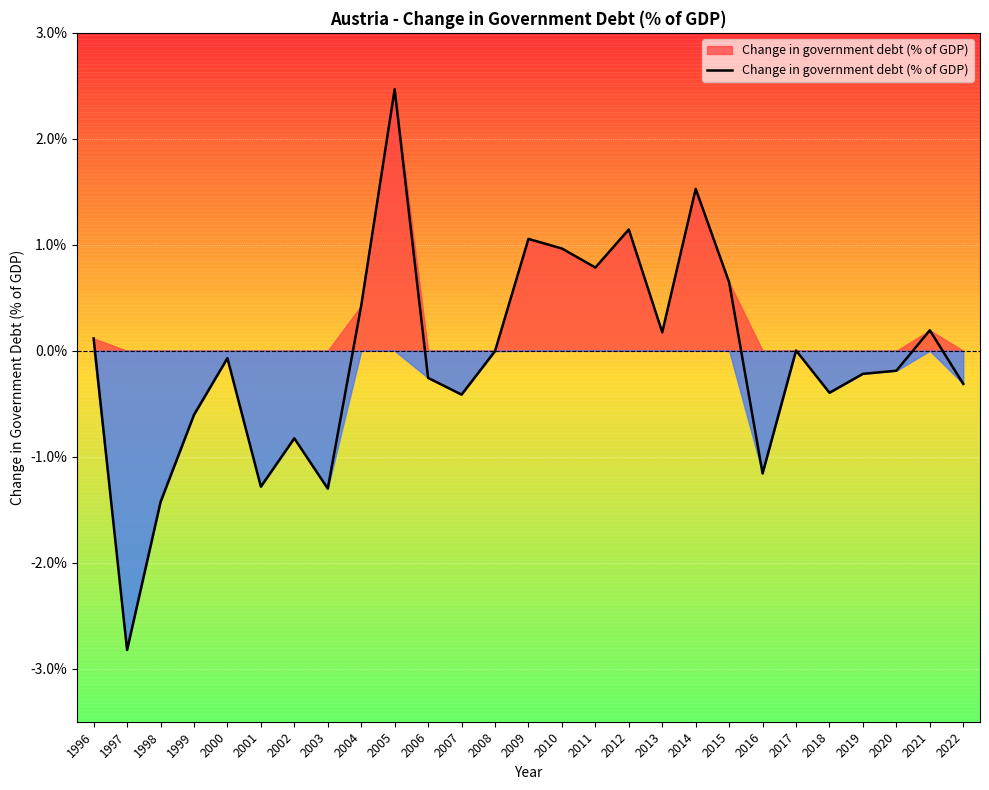

What is the smallest value displayed?

-2.8